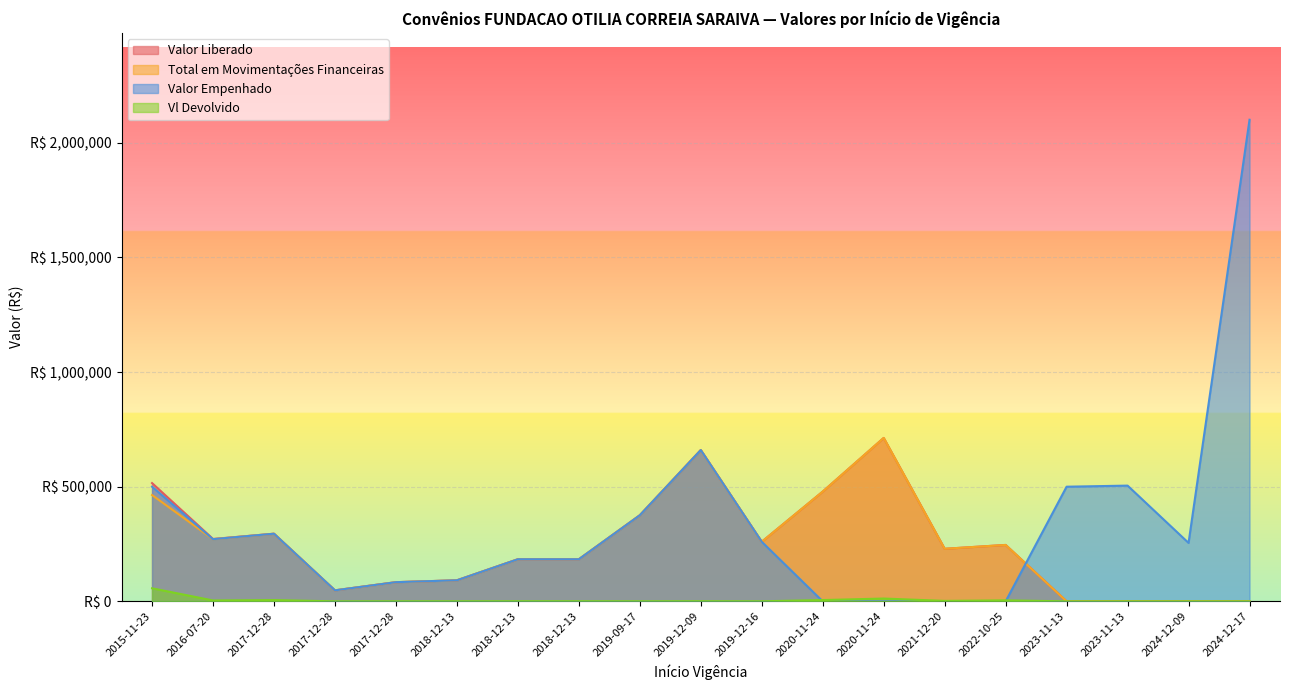

Reading left to right, what are all the values shown in this chart?

Valor Liberado: 515857.2	272026.2	295000.0	48000.0	83600.0	91800.0	183600.0	183600.0	375500.0	659876.0	259862.2	478660.0	712717.2	229252.0	246028.0	0.0	0.0	0.0	0.0
Total em Movimentações Financeiras: 463694.0	271000.0	295000.0	48000.0	83600.0	91800.0	183600.0	183600.0	375500.0	659876.0	259862.2	478660.0	712717.2	229252.0	246028.0	0.0	0.0	0.0	0.0
Valor Empenhado: 500000.0	271218.0	295000.0	48000.0	83600.0	91800.0	183600.0	183600.0	375500.0	659876.0	259862.2	0.0	0.0	0.0	0.0	500000.0	504752.0	254862.0	2100486.0
Vl Devolvido: 56966.6	3811.1	5510.1	0.0	245.8	341.8	509.2	510.1	319.0	540.1	215.2	5626.0	12247.1	1975.4	4352.5	0.0	0.0	0.0	0.0